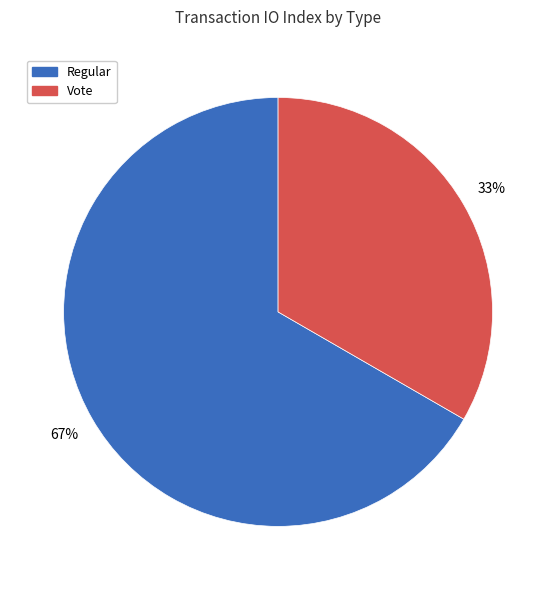

To the nearest percent, what is the average slice percentage?

50%